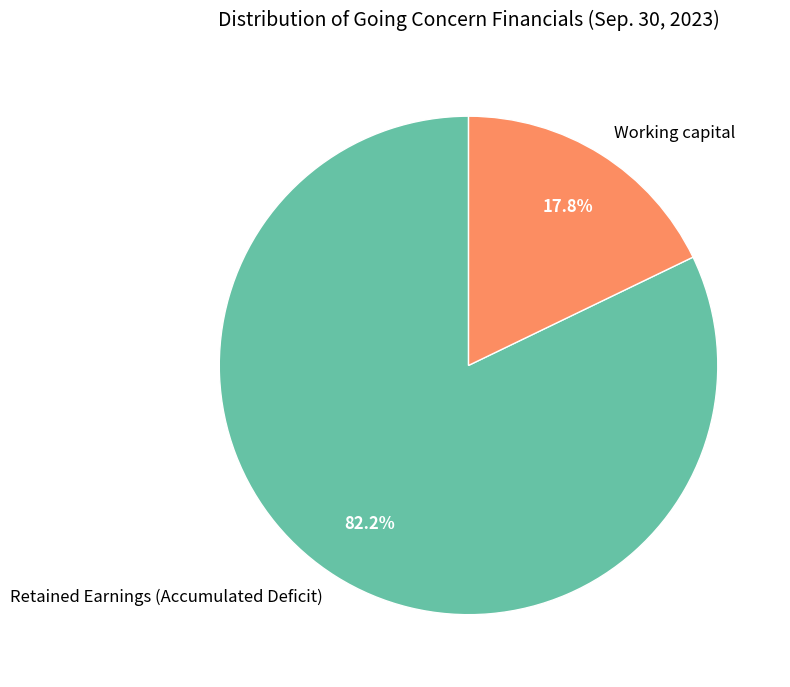

Is there a majority slice in this chart?

Yes